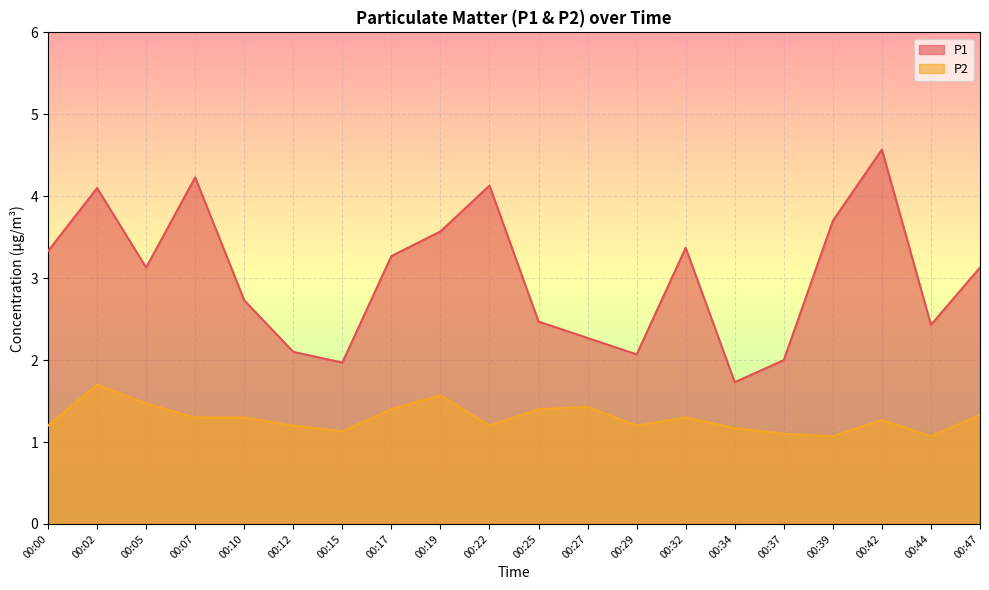

At how many categories does at least one series exceed 1?

20